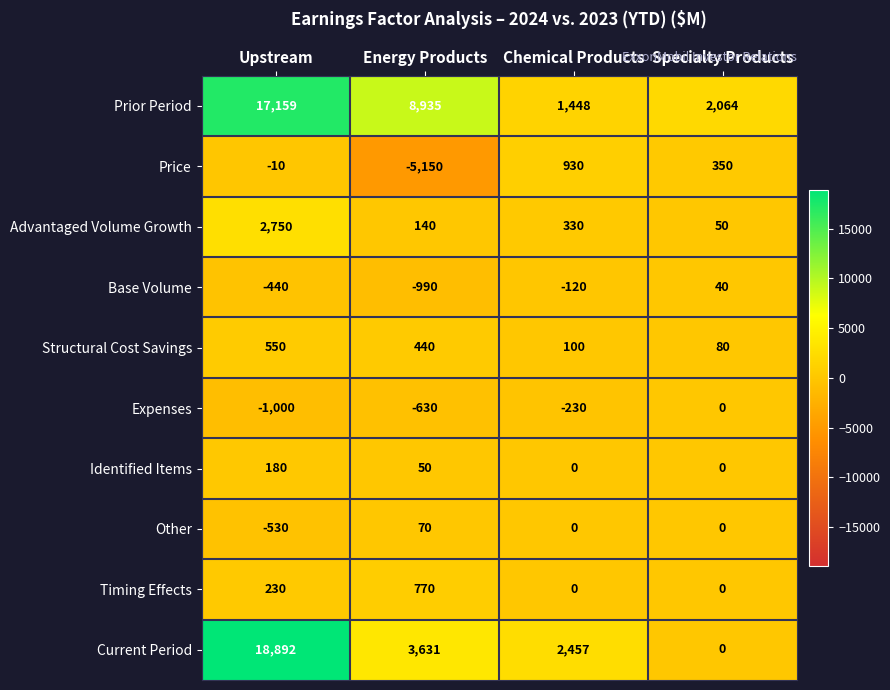

True or false: Current Period has a value of 5076 at Energy Products.

False